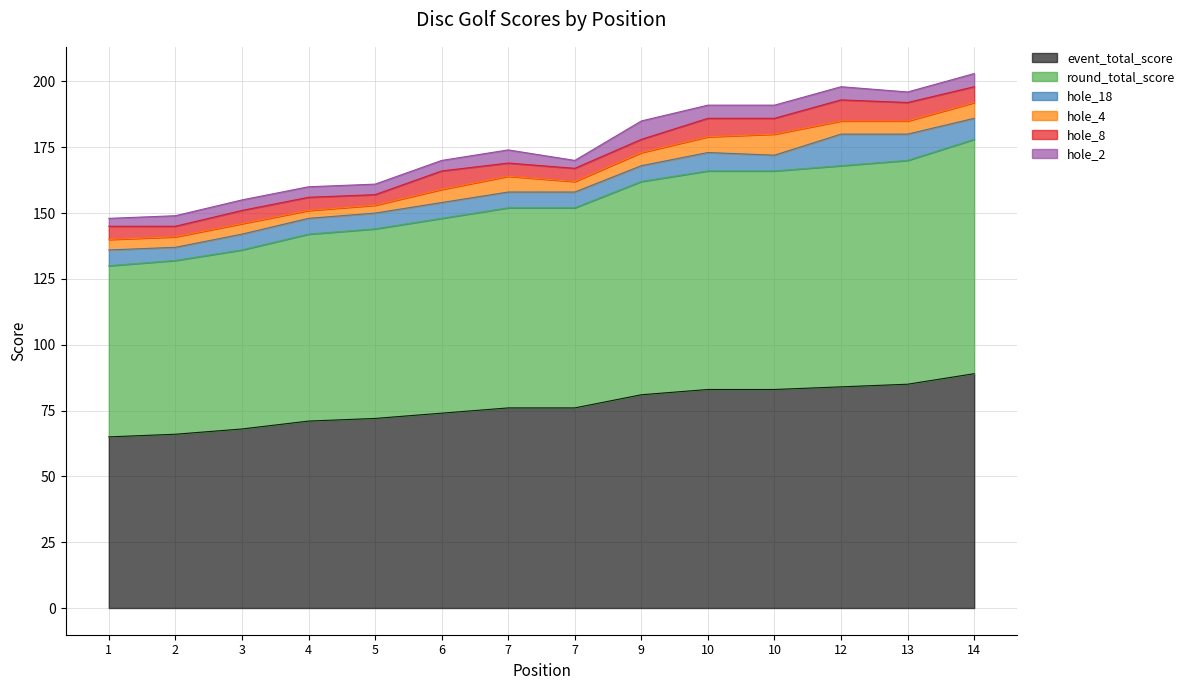

At which category is the sum across all series the highest?

14